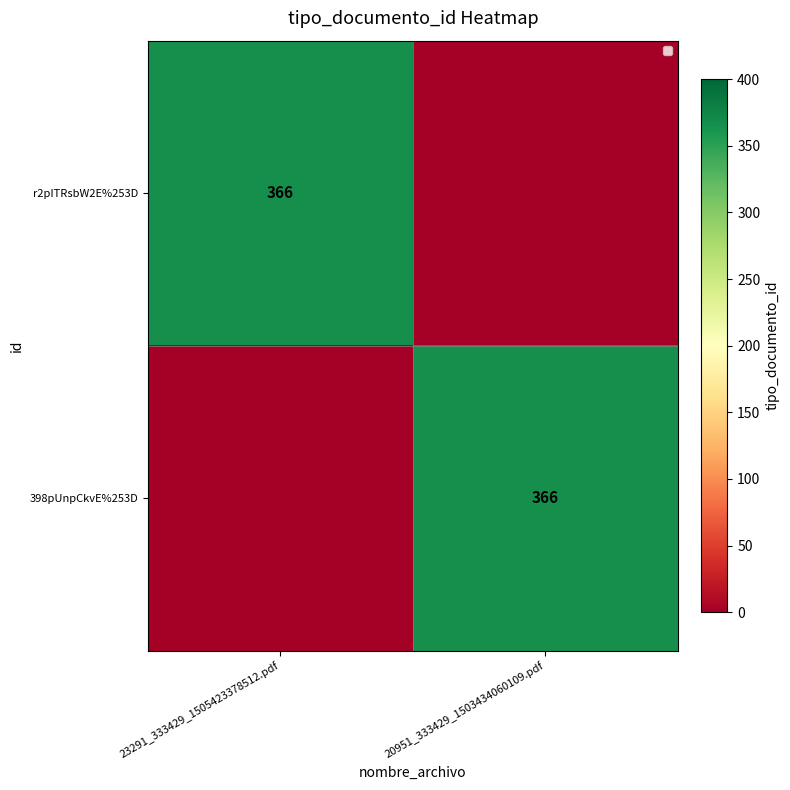

Is it true that r2pITRsbW2E%253D equals 366 at 23291_333429_1505423378512.pdf?

True